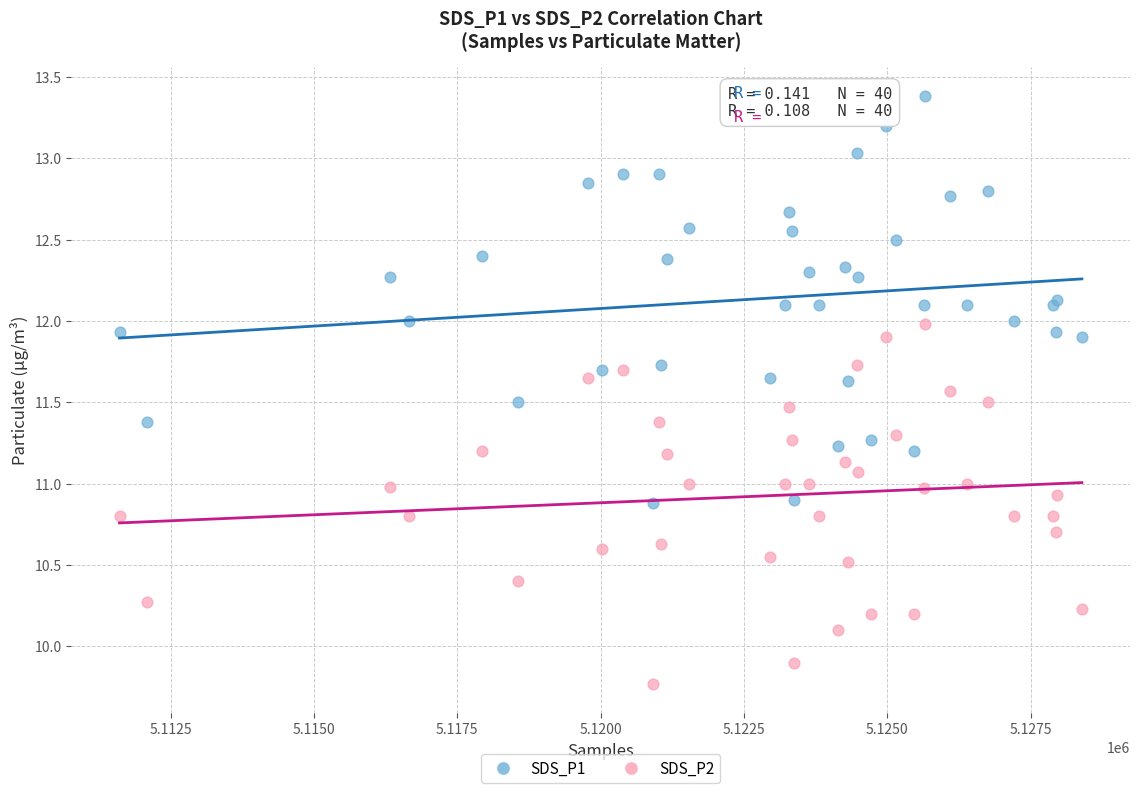

Which series contains the lowest Y value?

SDS_P2